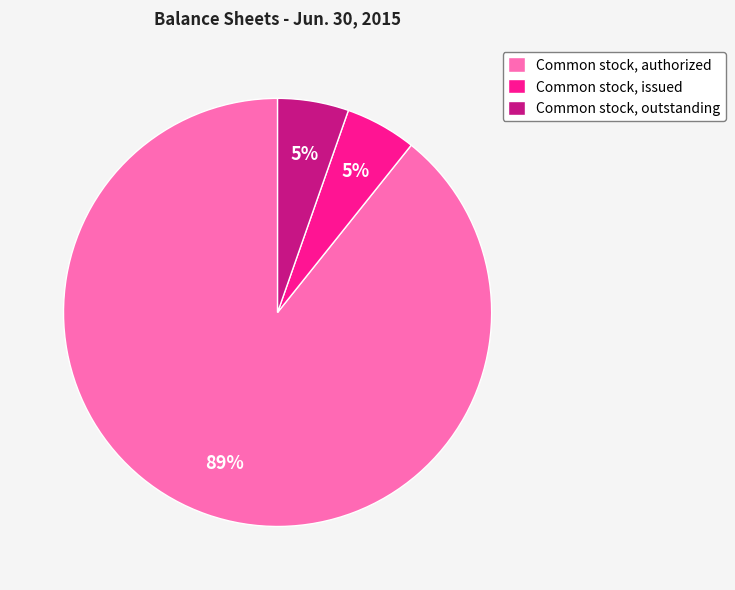

What is the largest slice in the pie chart?

Common stock, authorized